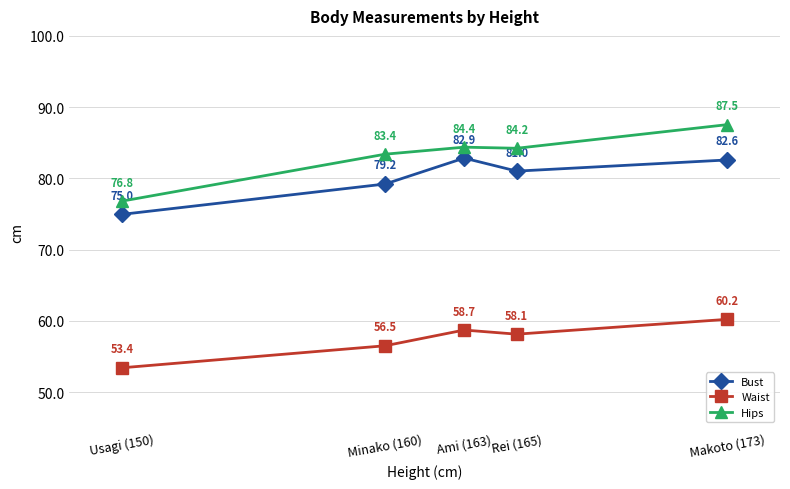

What is the label of the 3rd point from the right?

Ami (163)